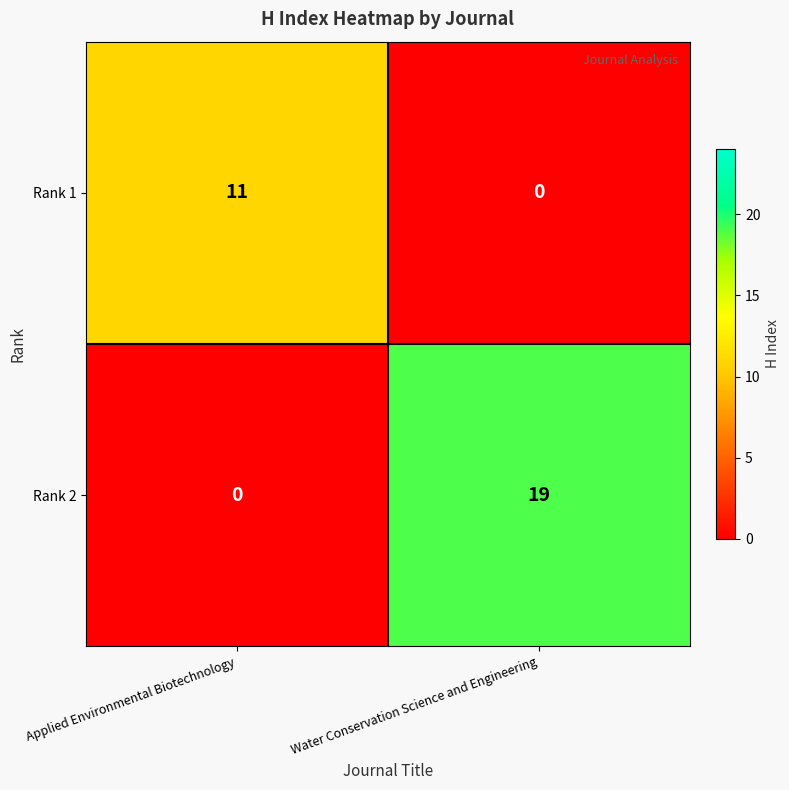

At which label is Rank 2 closest to 9?

Applied Environmental Biotechnology